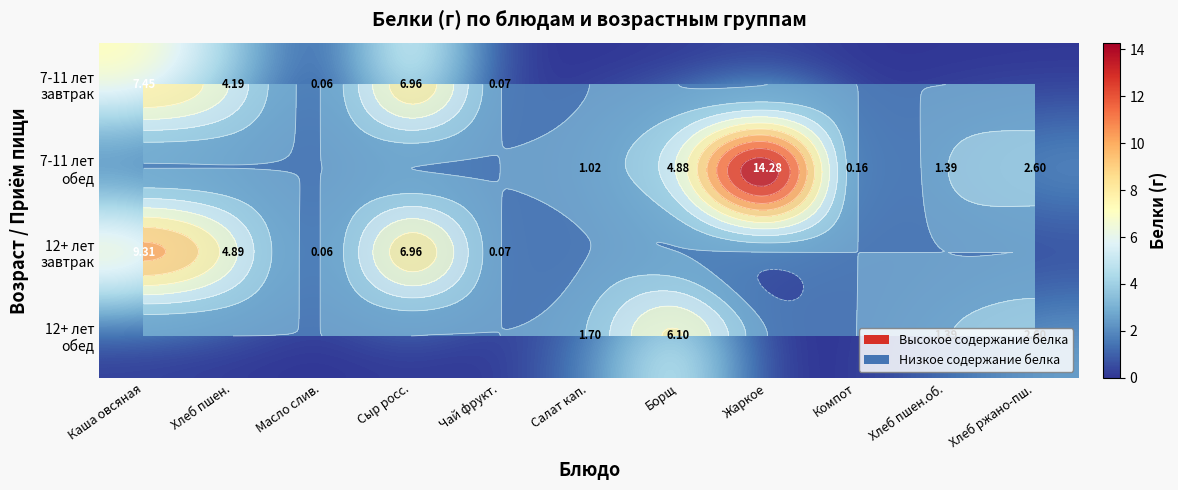

What is the sum of the 12+ лет обед values at Чай фрукт. and Салат кап.?

1.7